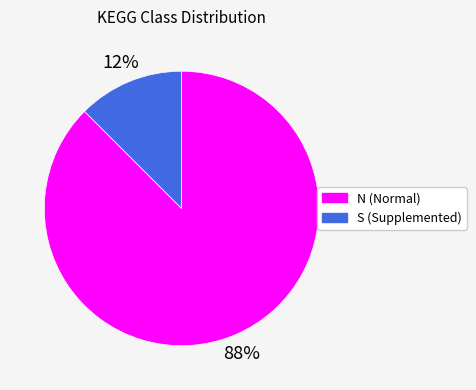

Is there a majority slice in this chart?

Yes